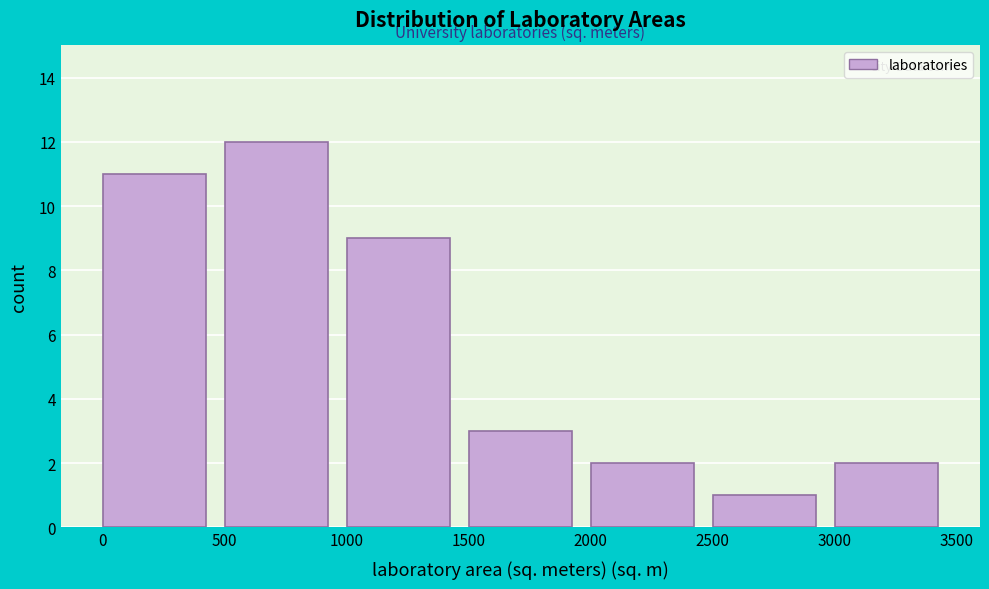

Reading left to right, list every bar in this chart as the range it spans on the x-axis followed by its height. The values are not printed on the chart, so give them approximately, as read against the axis.

0 to 500: 11
500 to 1000: 12
1000 to 1500: 9
1500 to 2000: 3
2000 to 2500: 2
2500 to 3000: 1
3000 to 3500: 2